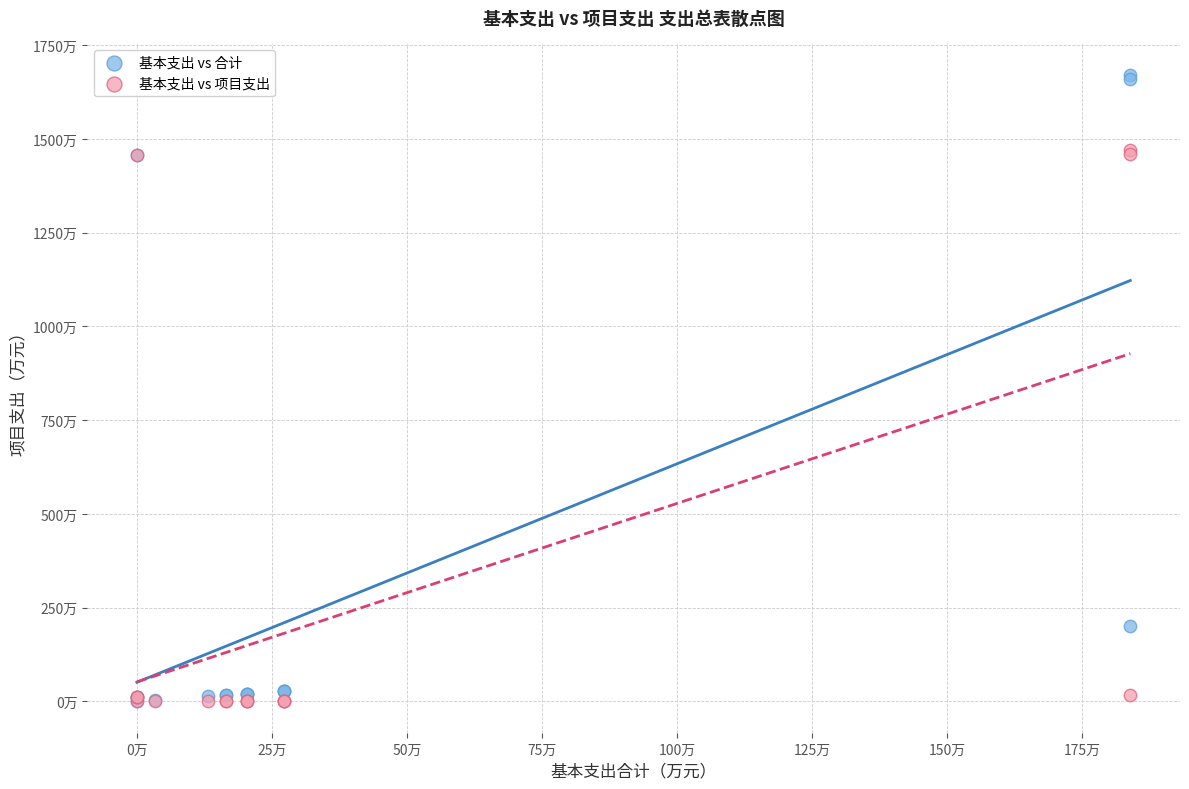

What are all the series names shown in the legend?

基本支出 vs 合计, 基本支出 vs 项目支出